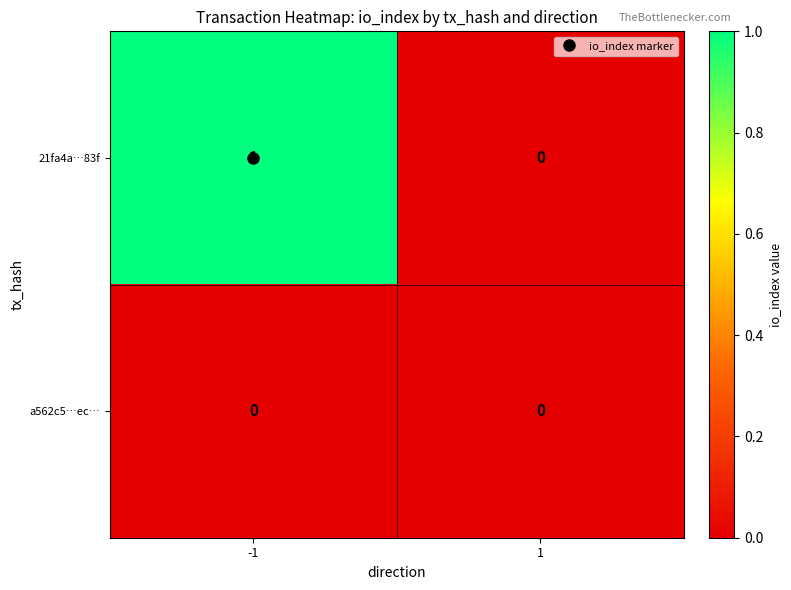

List the series in order of their overall mean, highest first.

21fa4a…83f, a562c5…ec…